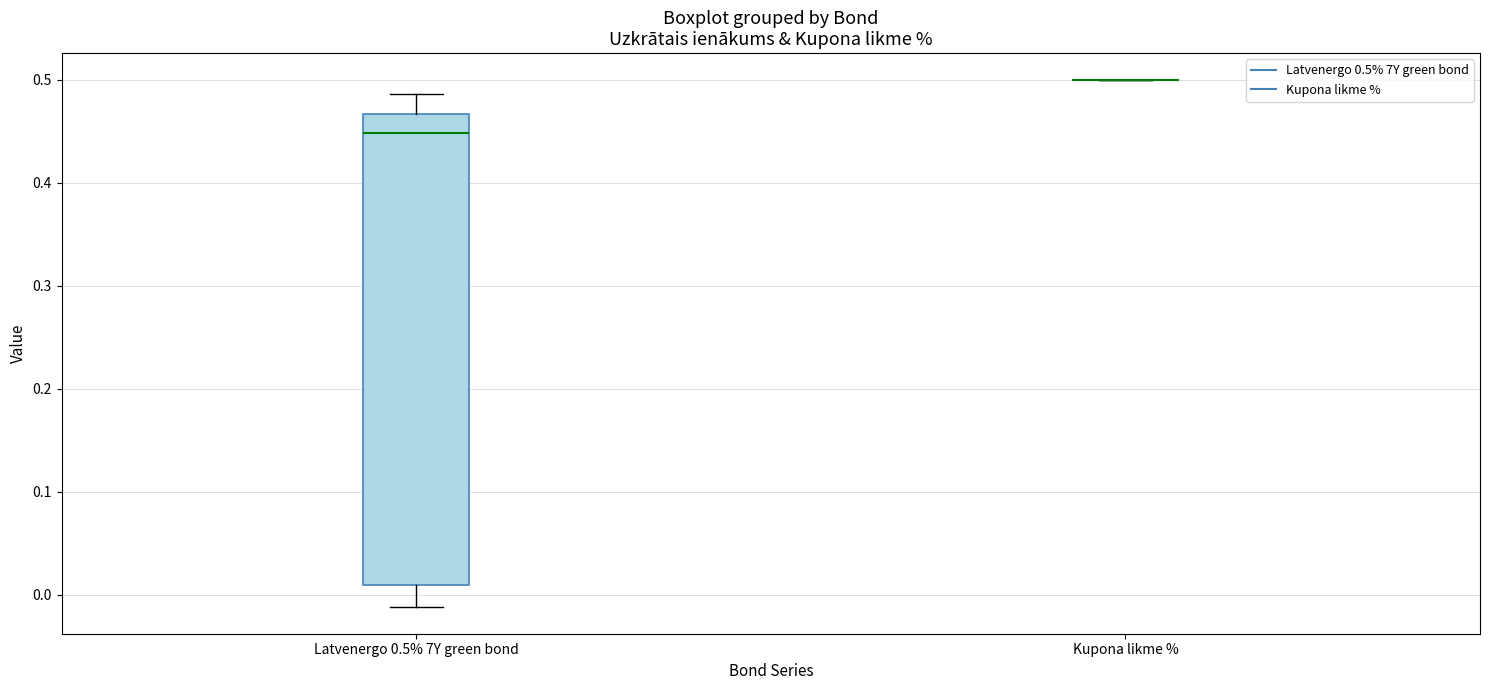

Reading left to right, transcribe this box plot: for each box, give where its median line is, the range the box spans, and where its two whiskers end, as read against the y-axis. The values are not printed on the chart, so give them approximately, as read against the axis.

Latvenergo 0.5% 7Y green bond: median 0.45, box 0.01 to 0.47, whiskers -0.01 to 0.49
Kupona likme %: box collapsed to a line at 0.50, whiskers 0.50 to 0.50